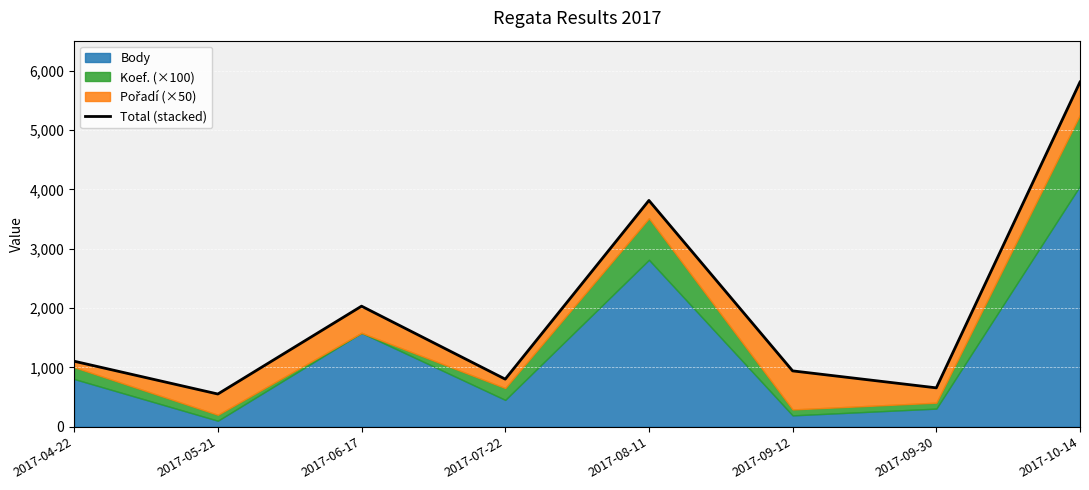

The chart shows a value of 1723 at 2017-04-22. True or false?

False